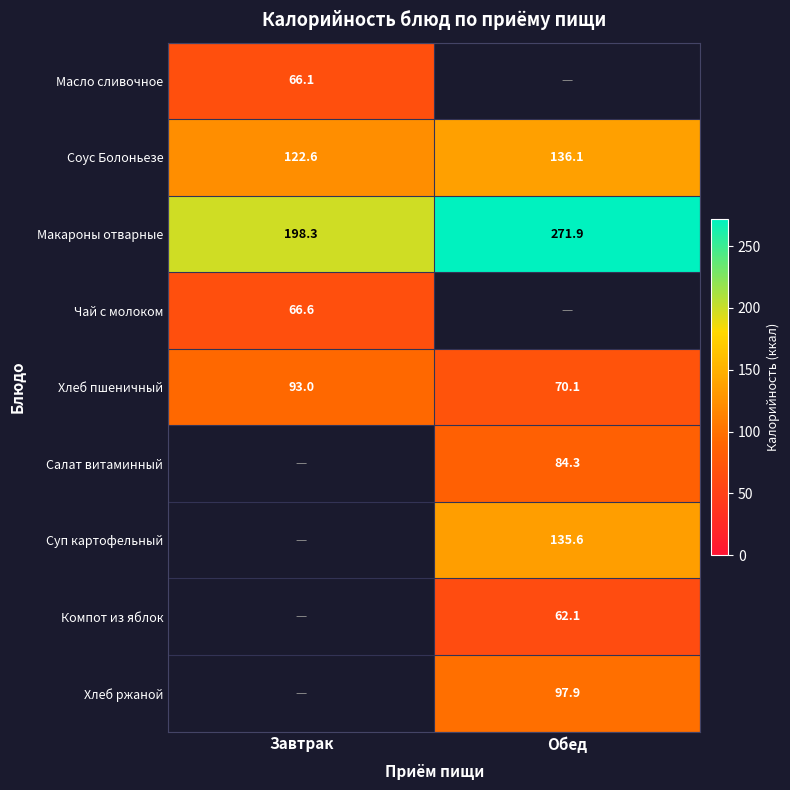

Where is Макароны отварные nearest to the value 235?

Завтрак